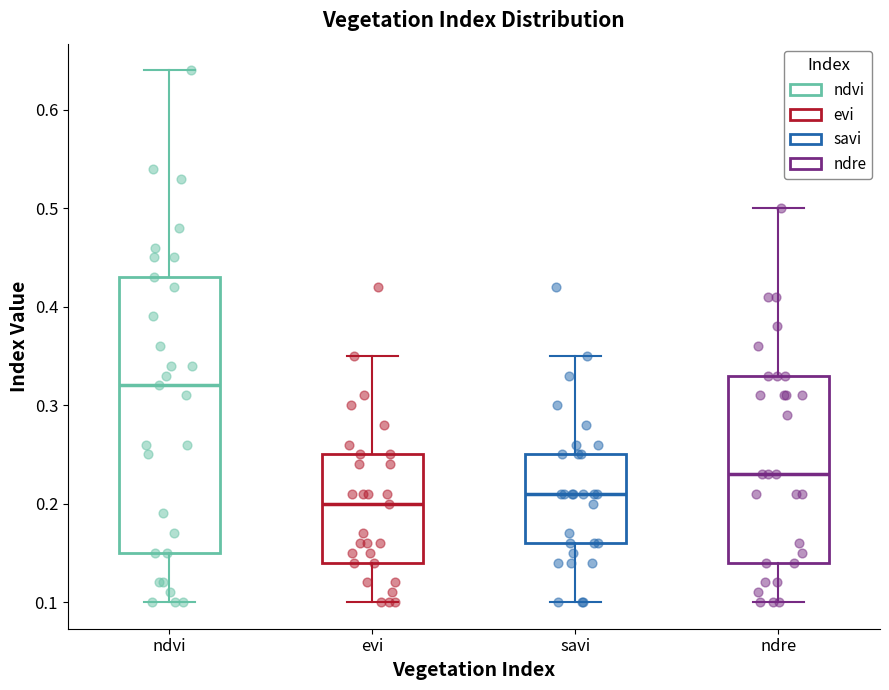

Reading left to right, read every box against the y-axis: the position of its median line, the range the box covers, and the ends of its whiskers. The values are not printed on the chart, so give them approximately, as read against the axis.

ndvi: median 0.32, box 0.15 to 0.43, whiskers 0.10 to 0.64
evi: median 0.20, box 0.14 to 0.25, whiskers 0.10 to 0.35
savi: median 0.21, box 0.16 to 0.25, whiskers 0.10 to 0.35
ndre: median 0.23, box 0.14 to 0.33, whiskers 0.10 to 0.50